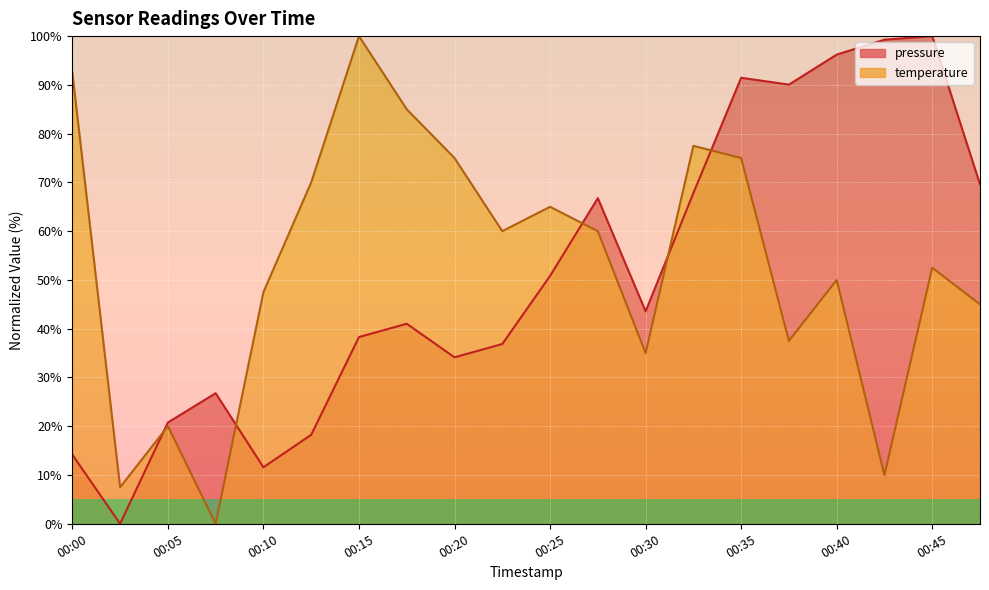

After their last crossing, which series has the higher values: pressure or temperature?

pressure